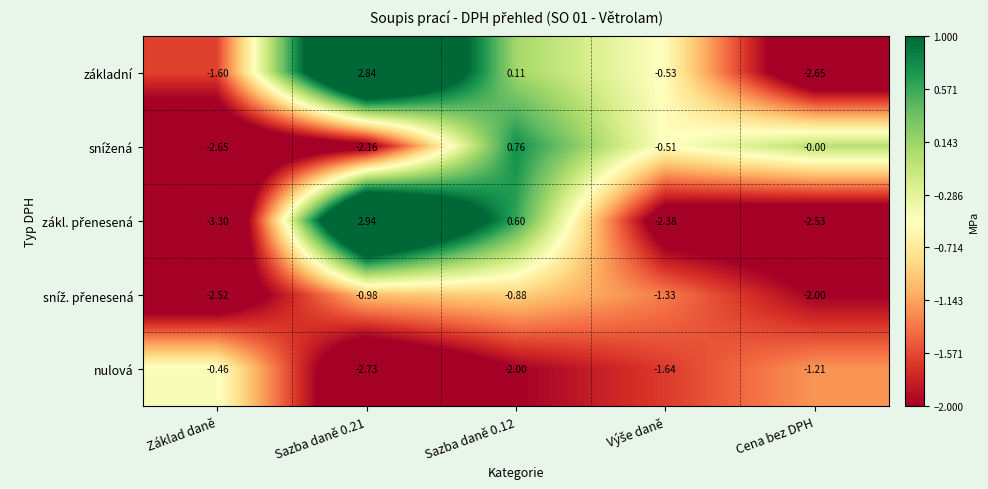

What is the total value across all series at Sazba daně 0.12?

-1.4